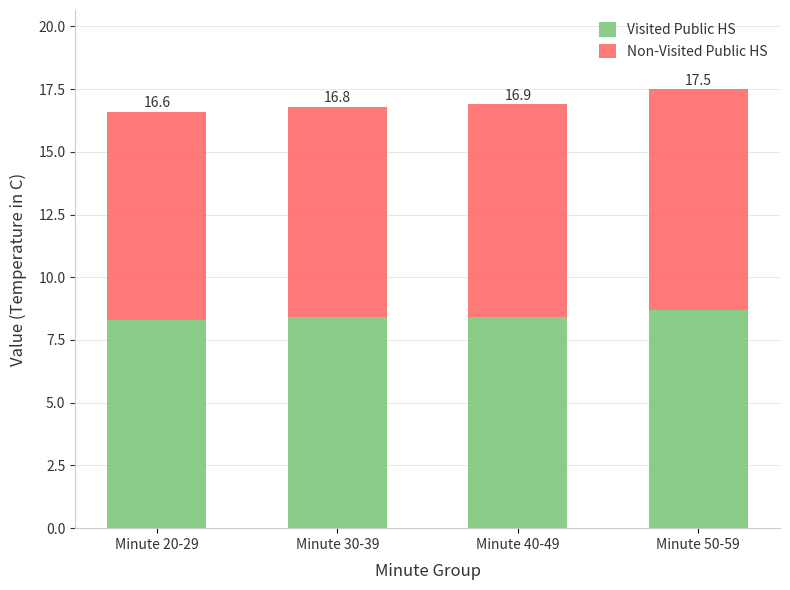

What are all the series names shown in the legend?

Visited Public HS, Non-Visited Public HS